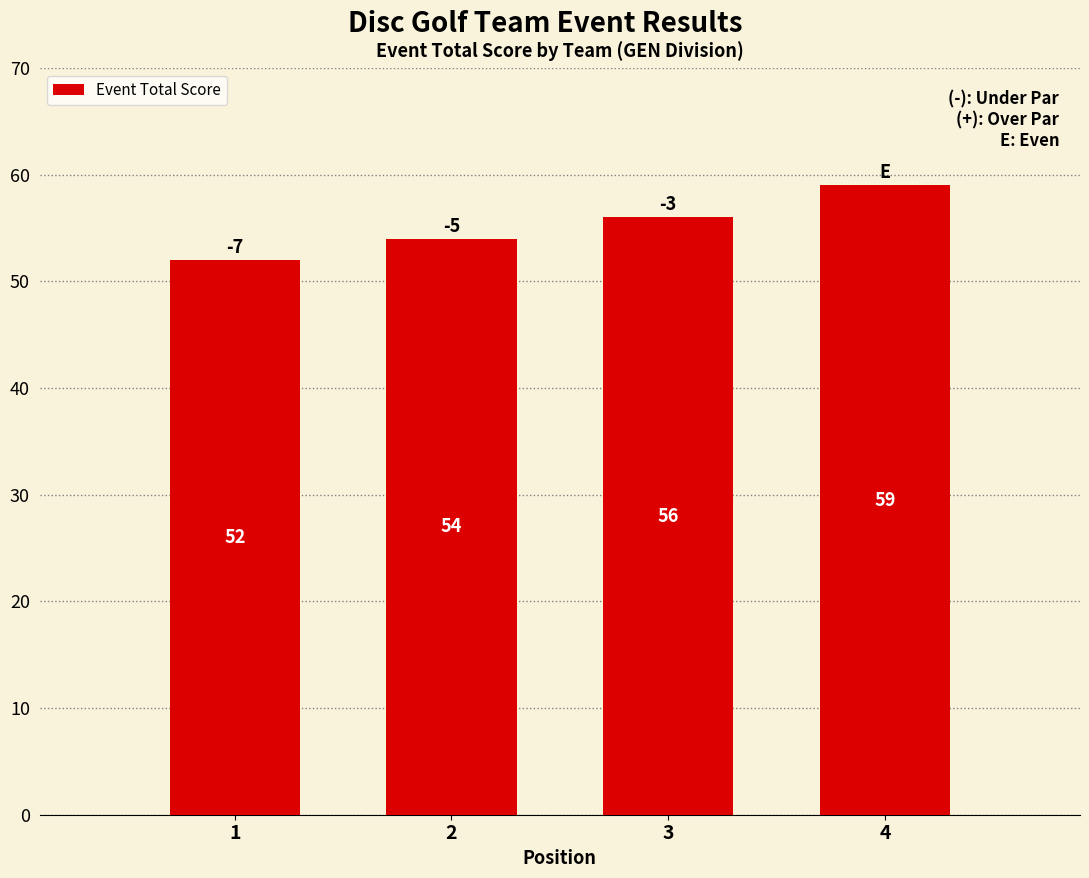

Between 2 and 1, which is larger?

2